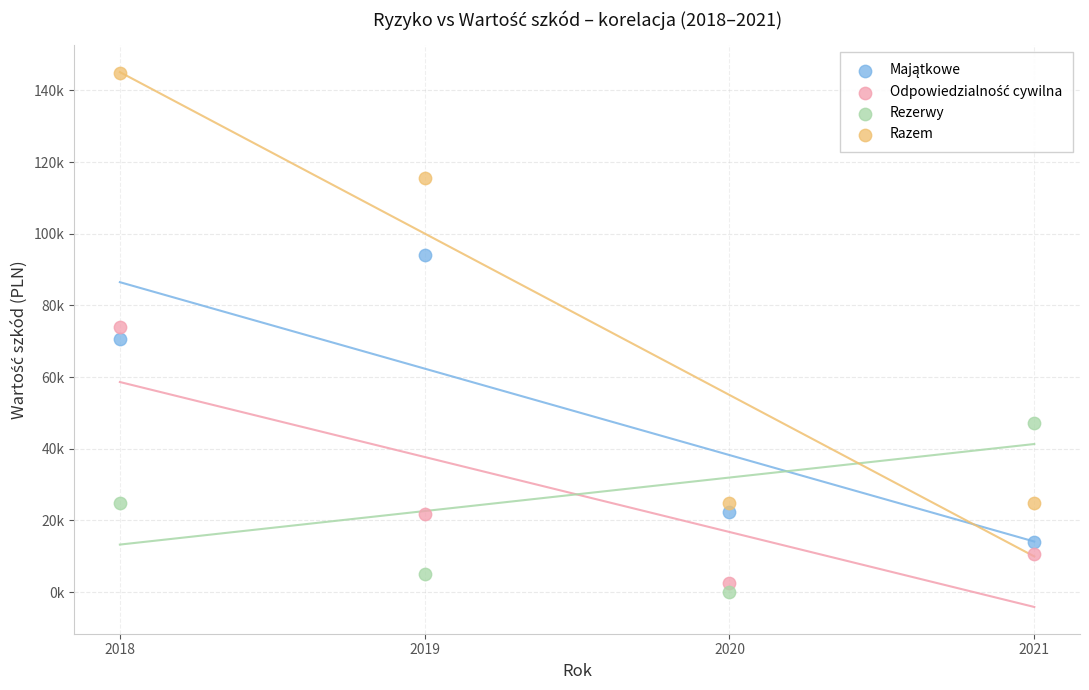

Which series reaches the maximum Y coordinate?

Razem